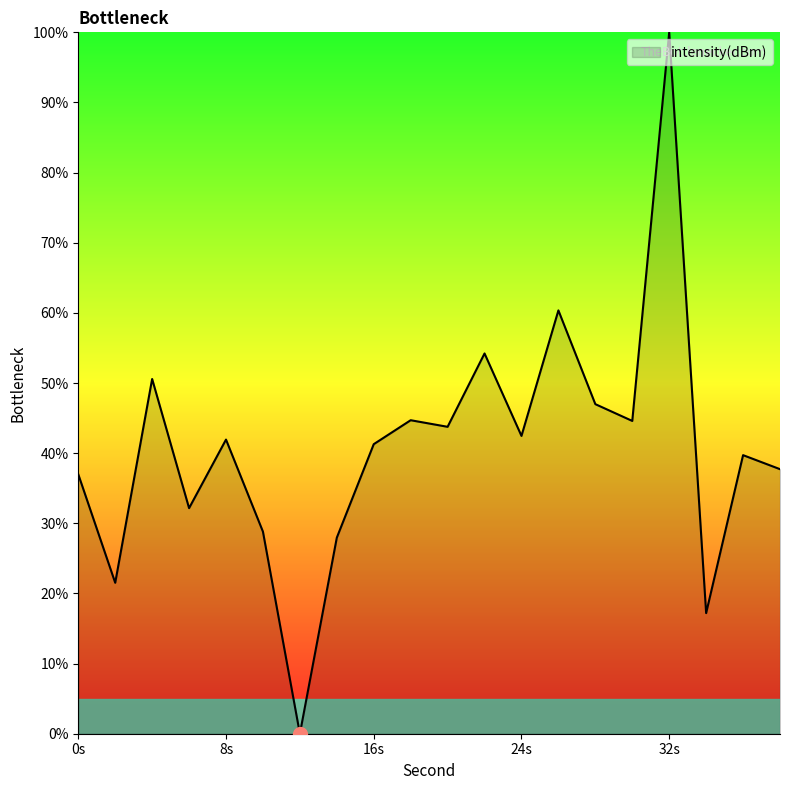

What is the greatest value displayed?

100.0